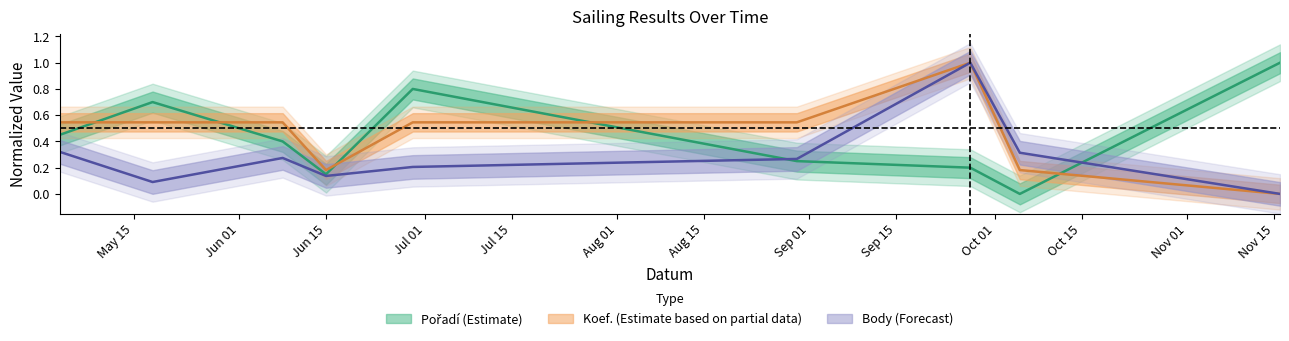

At which category is the sum across all series the highest?

2019-09-27